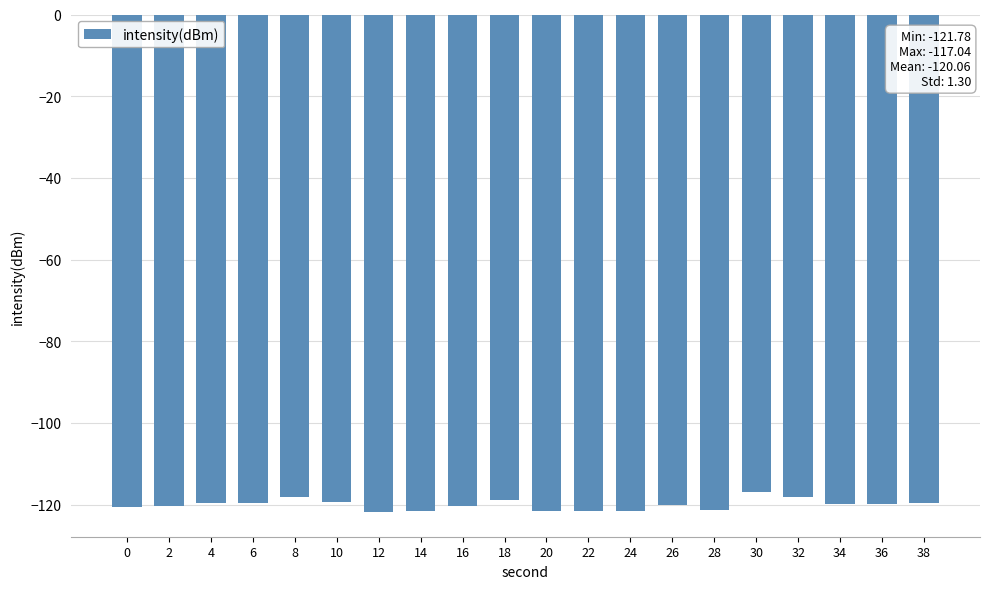

What is the greatest value displayed?

-117.0